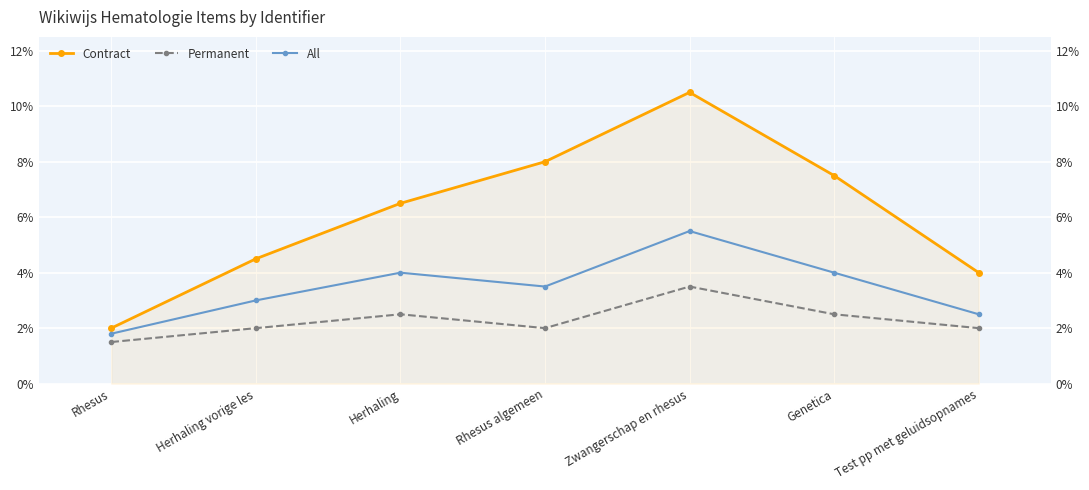

At which category is the sum across all series the highest?

Zwangerschap en rhesus